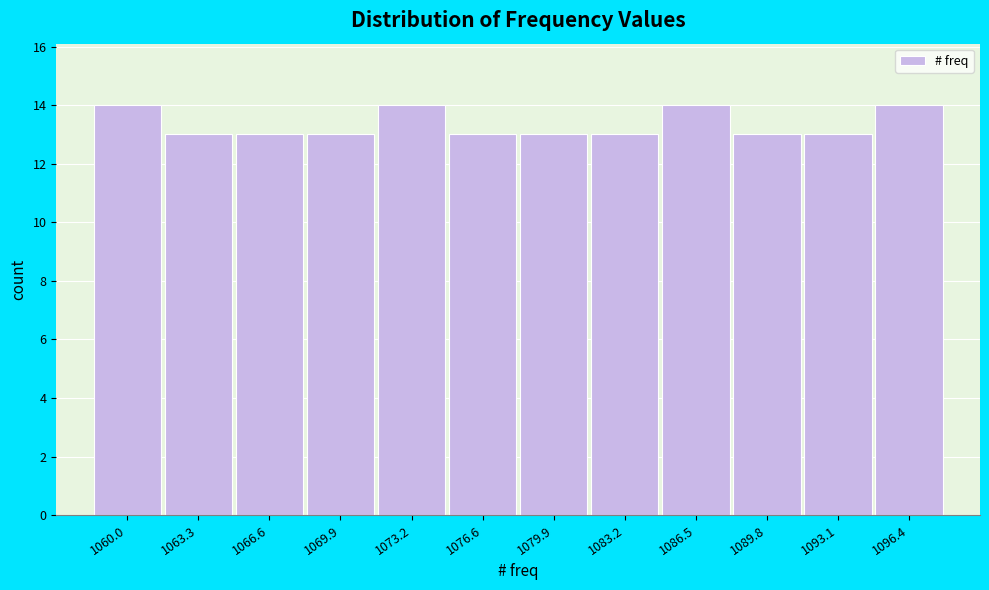

Reading right to left, extract all data points from this chart.

1096.4=14	1093.1=13	1089.8=13	1086.5=14	1083.2=13	1079.9=13	1076.6=13	1073.2=14	1069.9=13	1066.6=13	1063.3=13	1060.0=14